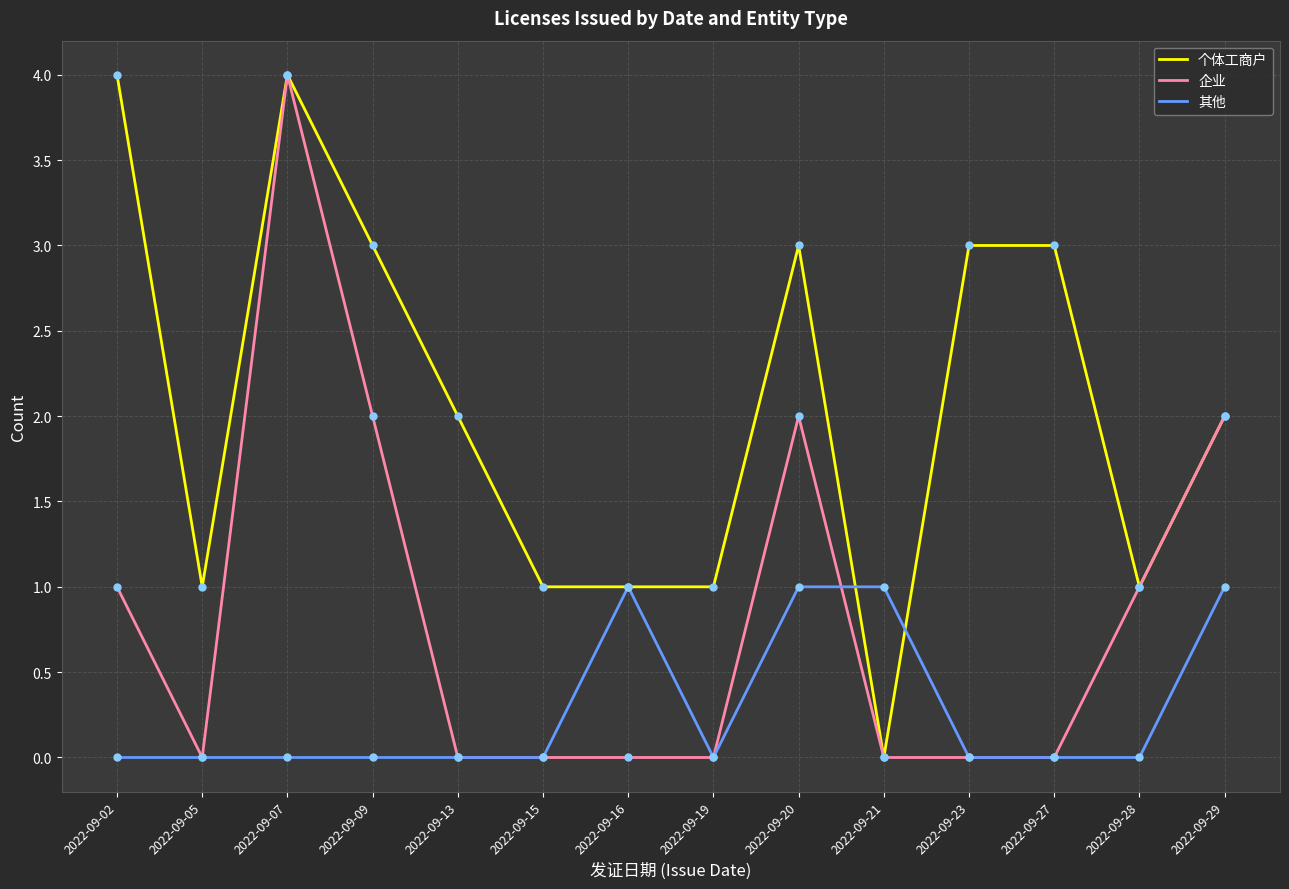

What is the total value across all series at 2022-09-29?

5